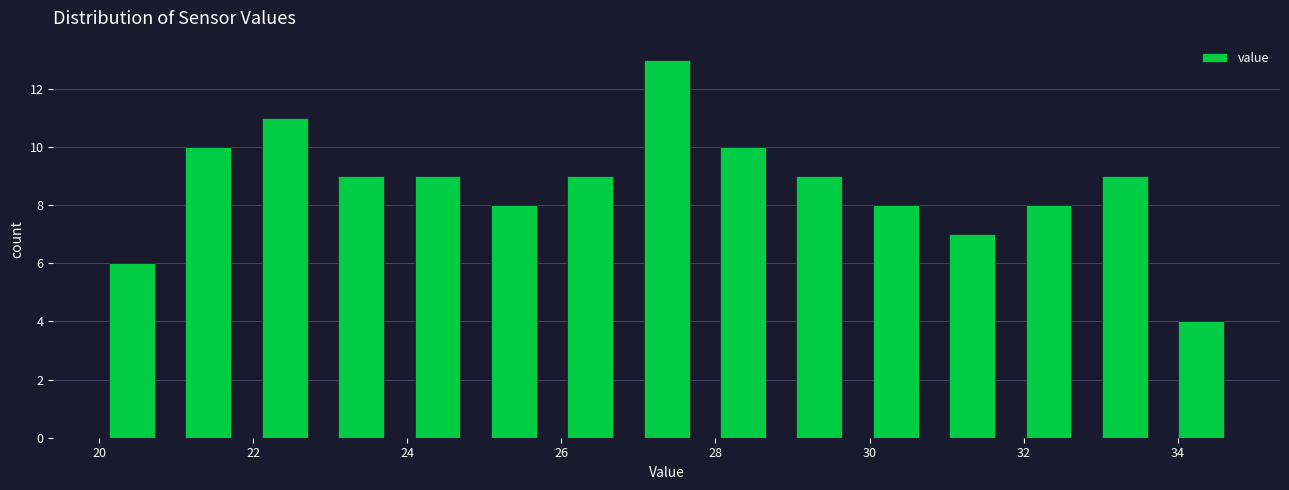

Over which range of the x-axis is the bar tallest?

27.0 to 28.0